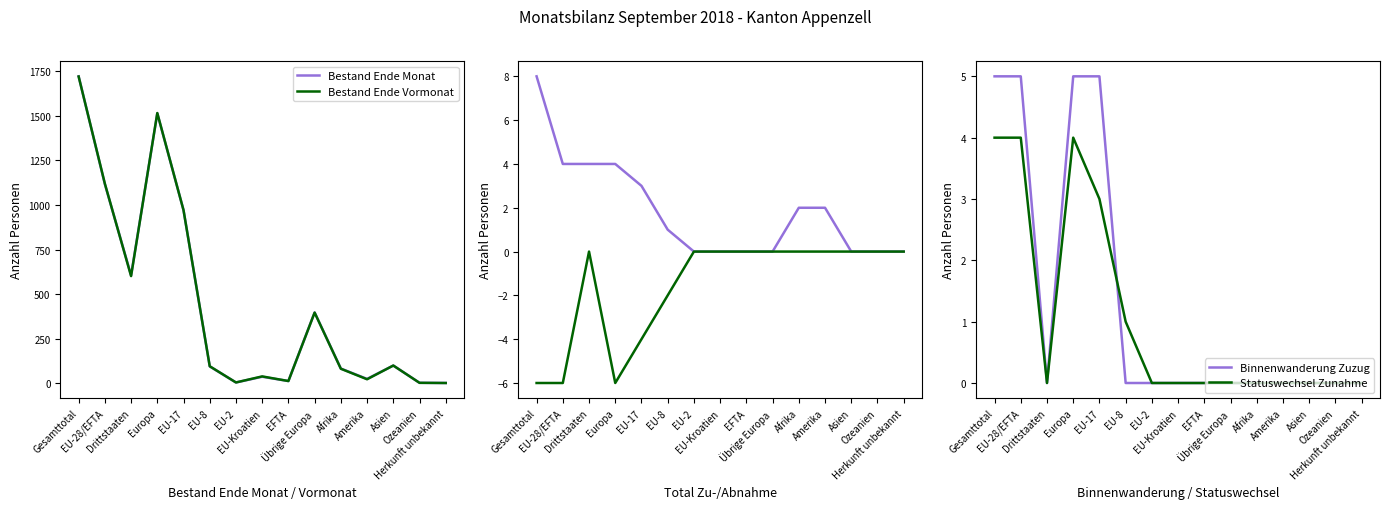

What is the maximum value for Bestand Ende Vormonat?

1721